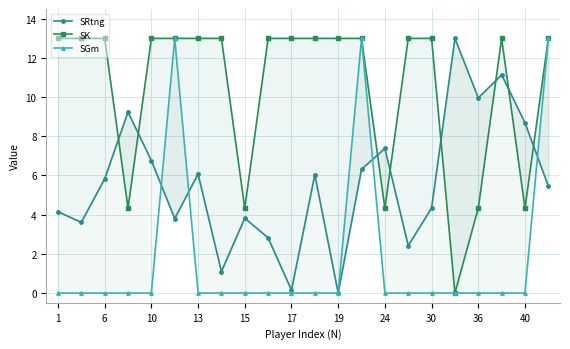

True or false: SK has a value of 4.8 at 13.

False